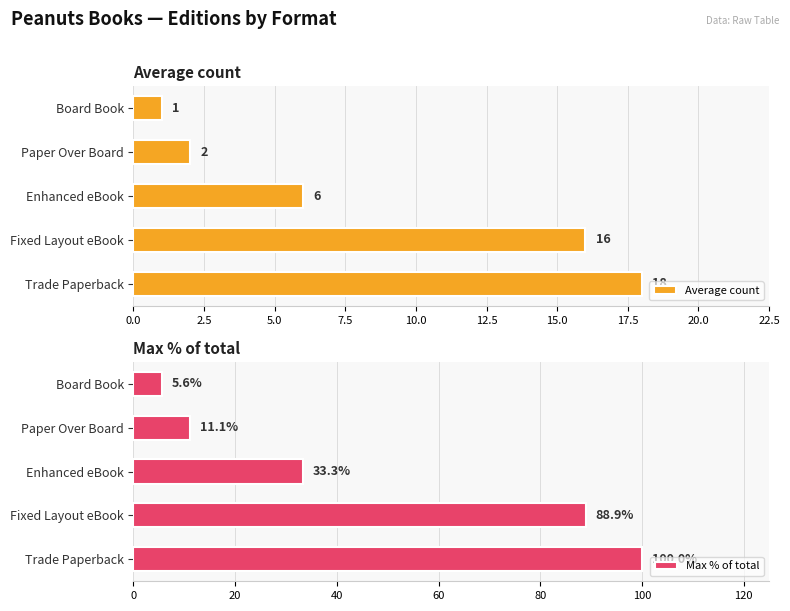

What is the sum of all Max % of total values?

238.9